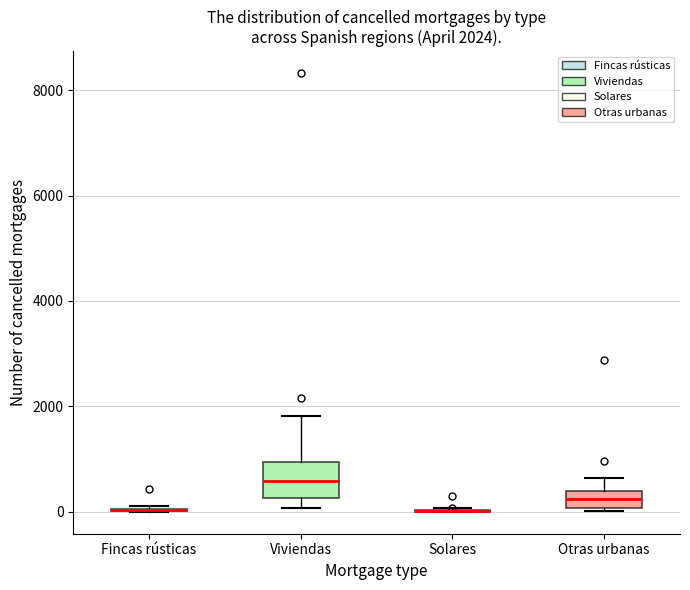

Comparing the boxes themselves (not the whiskers), which one is the tallest?

Viviendas